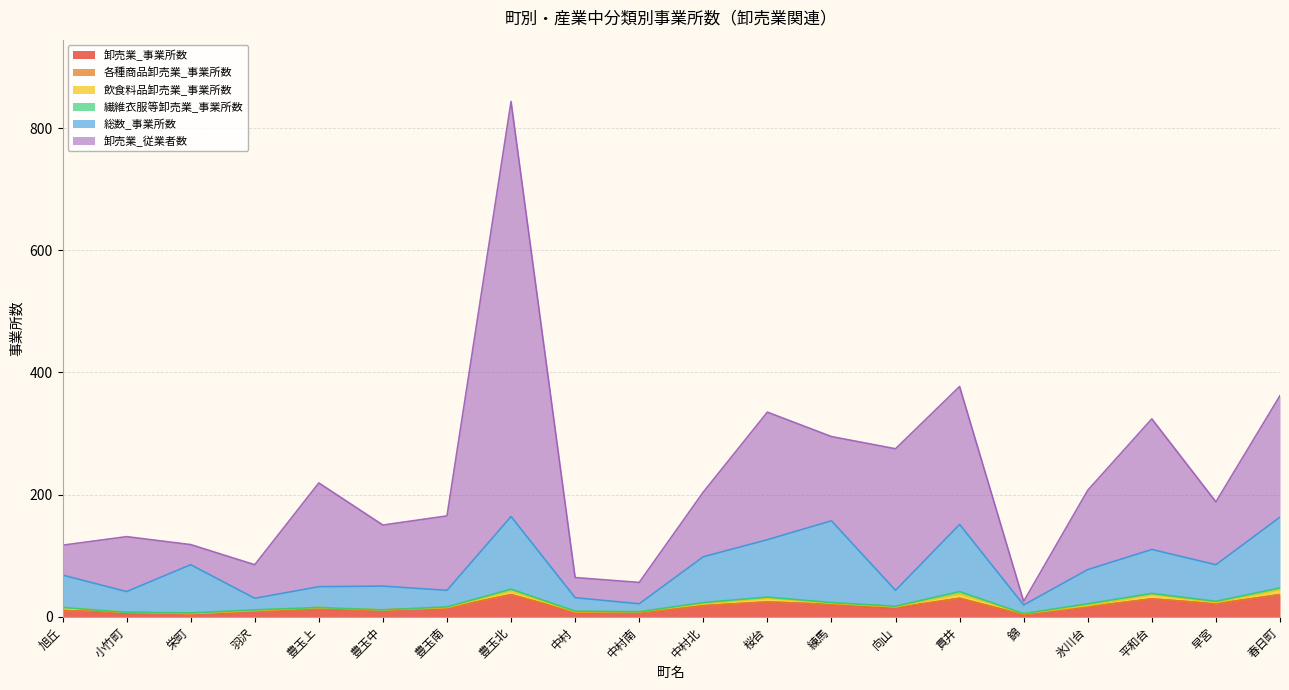

True or false: 飲食料品卸売業_事業所数 has more than 2 interior local peaks.

True